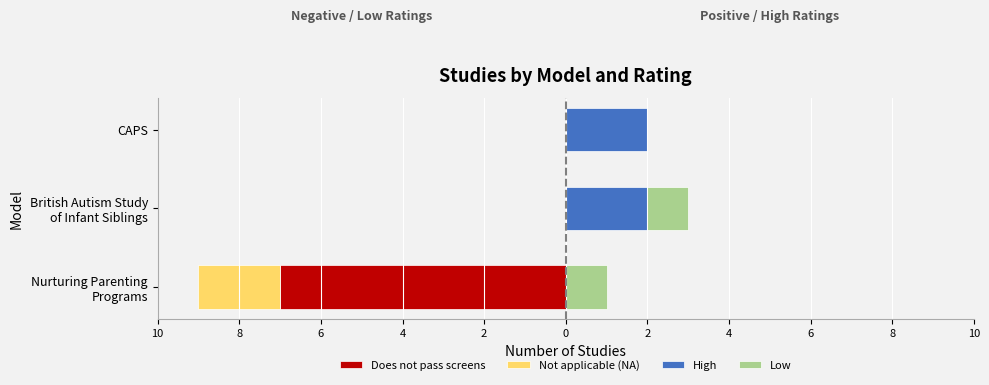

Rank the series by their average value, from highest to lowest.

High, Low, Not applicable (NA), Does not pass screens